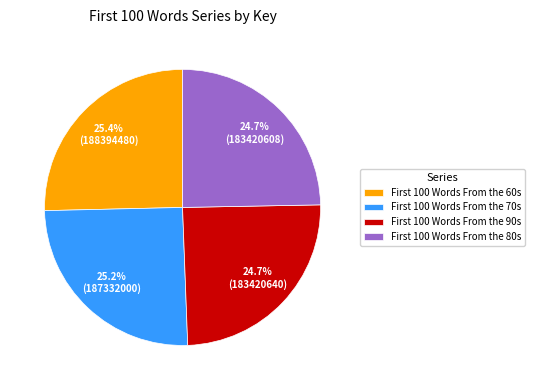

How many slices are in this pie chart?

4